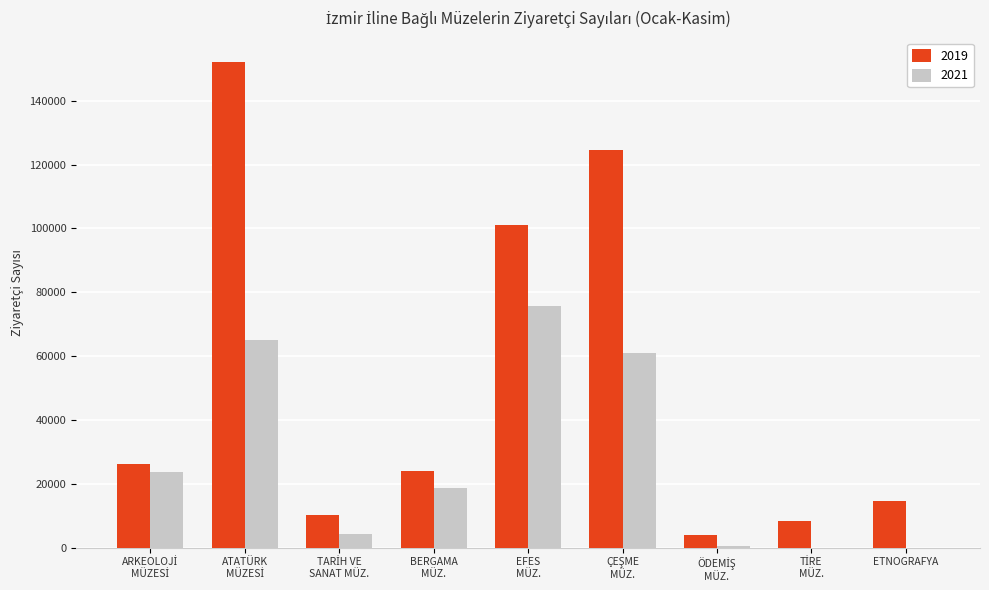

The 2021 series shows 27337 at ETNOGRAFYA. True or false?

False